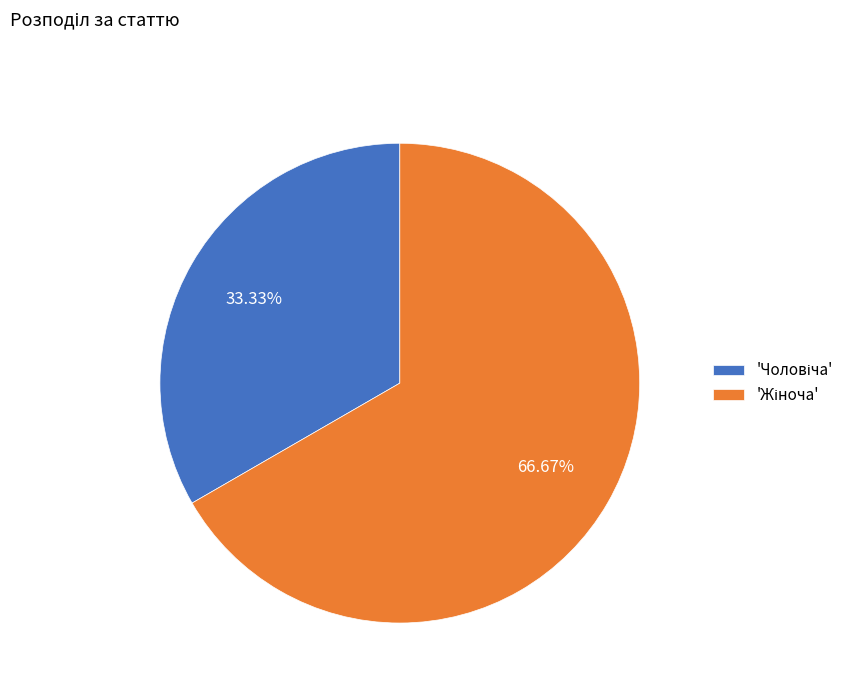

Is there any slice that represents more than half of the pie?

Yes